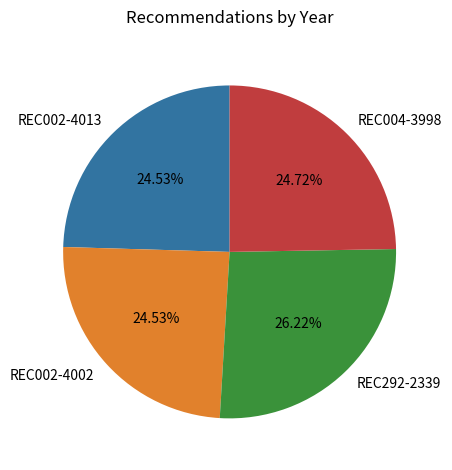

Does any single category account for the majority?

No